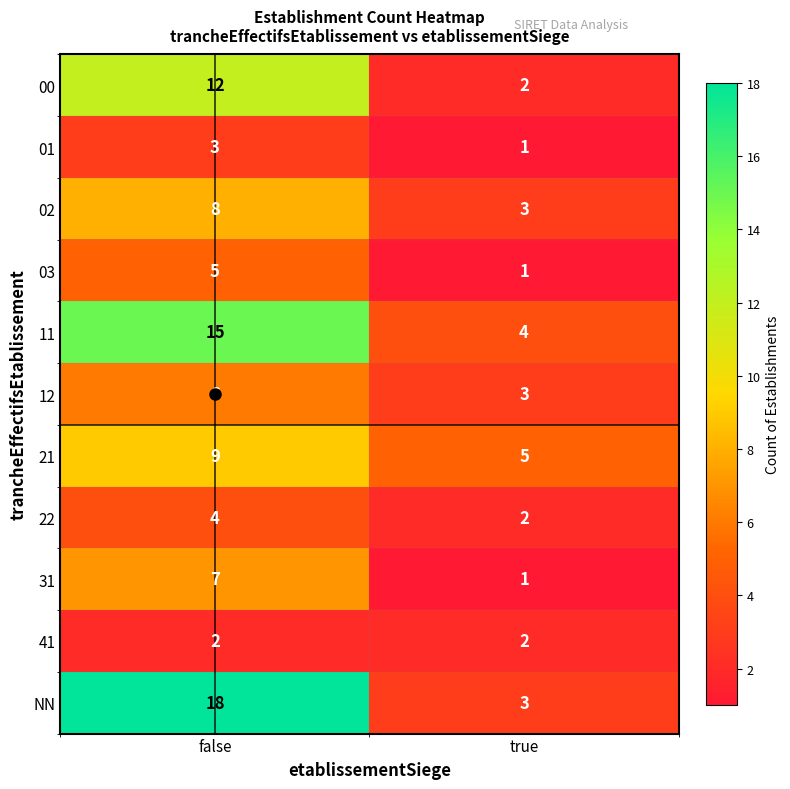

Where is 12 nearest to the value 4?

true